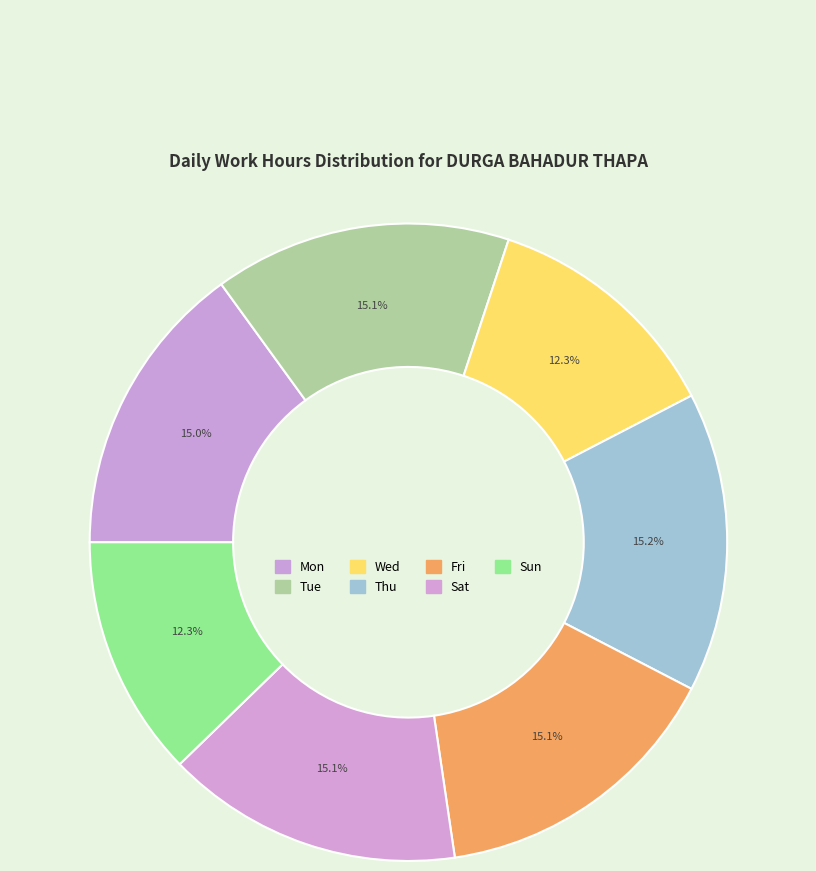

Which category has the biggest portion of the pie?

Thu